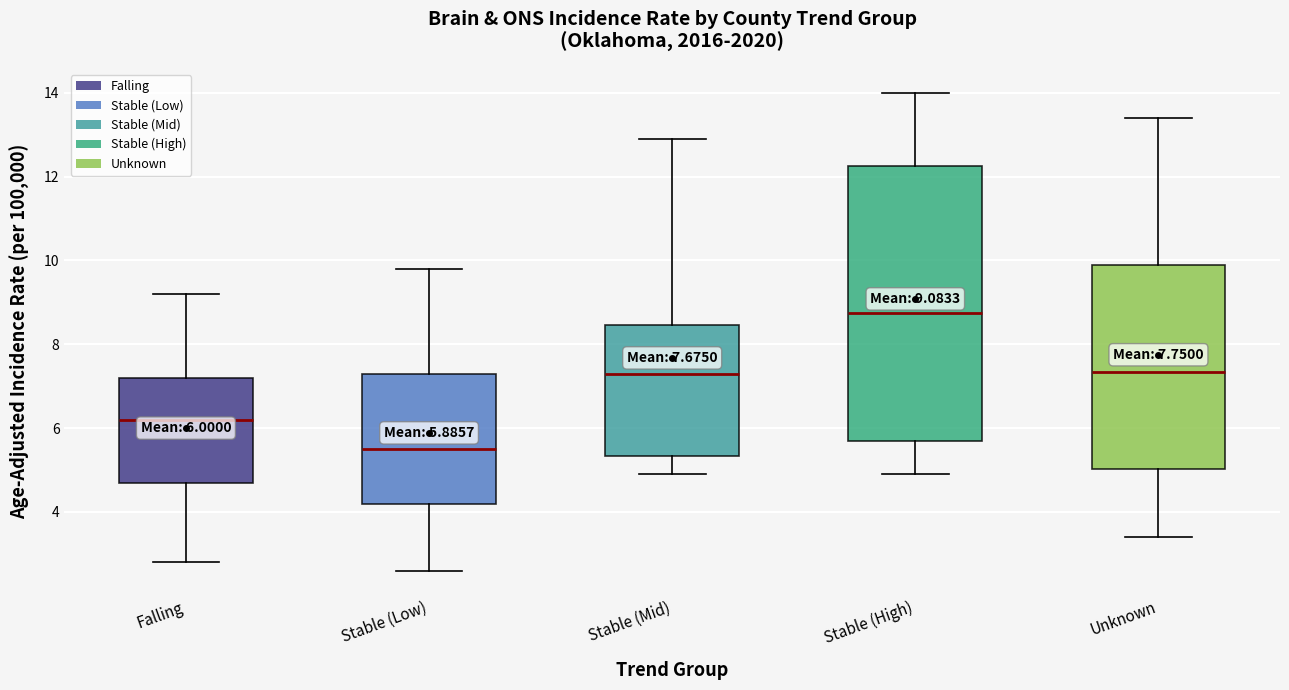

Which box's median line is the highest?

Stable (High)